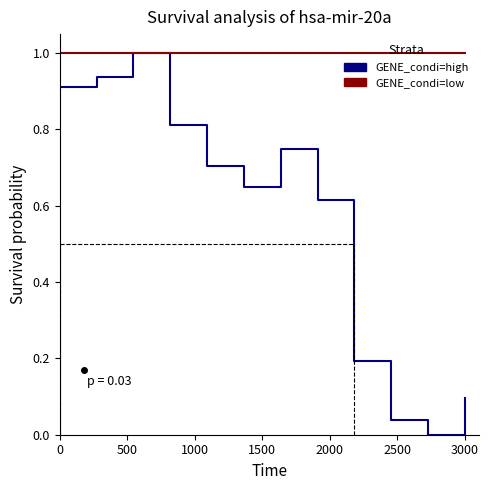

How many positive values does the GENE_condi=high series have?

11